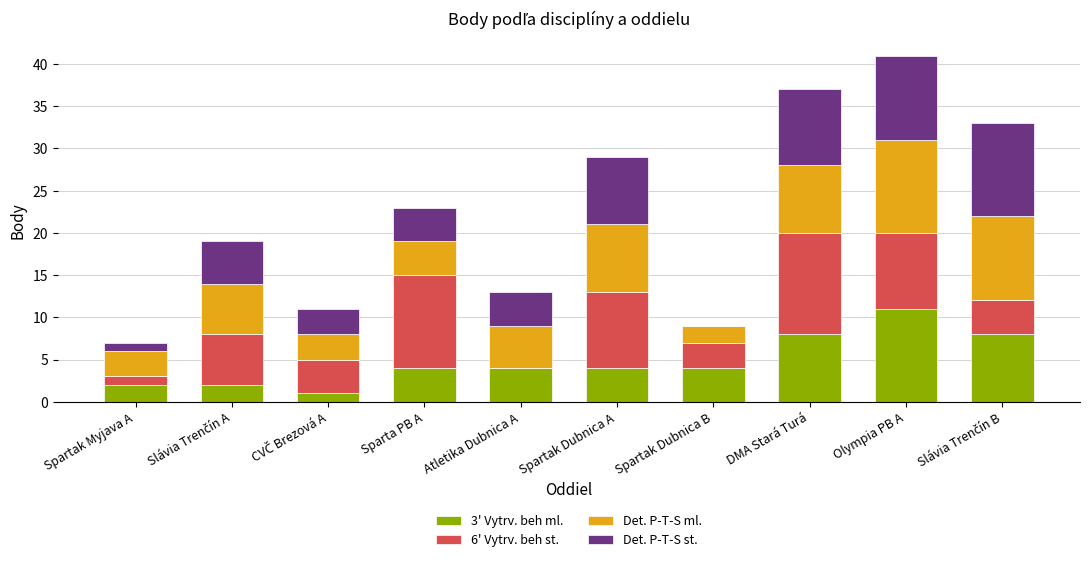

How many series are shown in this chart?

4